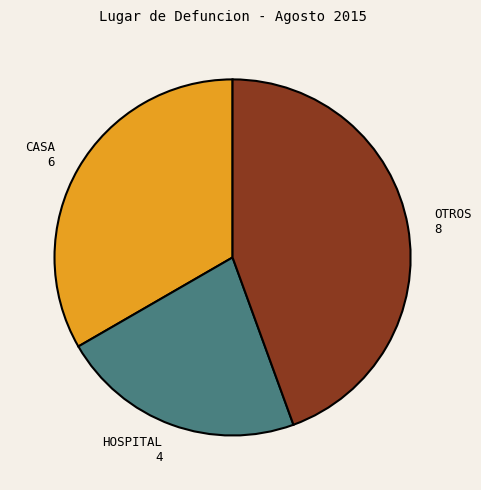

Rank the categories by value from lowest to highest.

HOSPITAL, CASA, OTROS